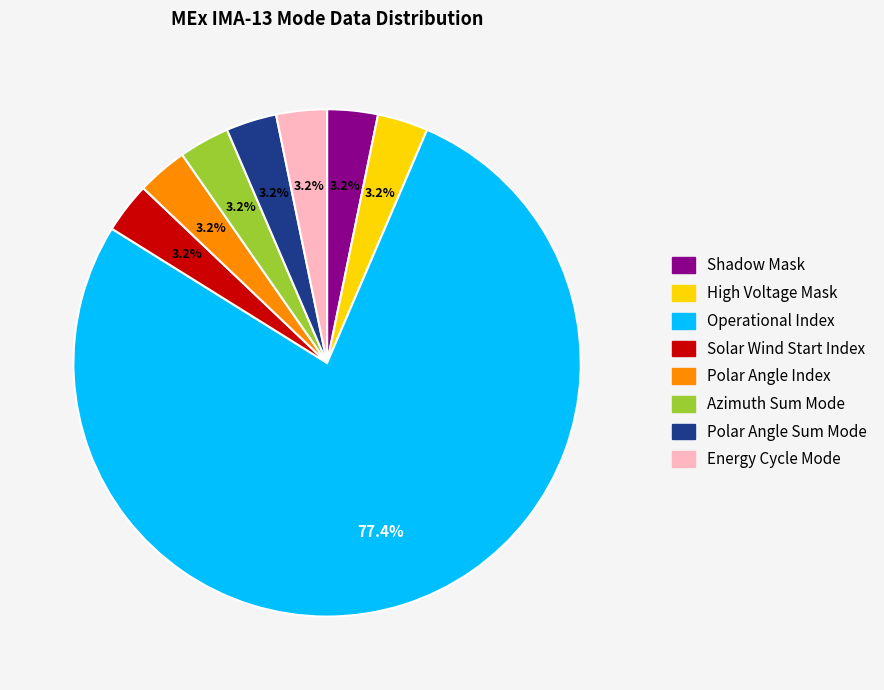

How many slices are in this pie chart?

8